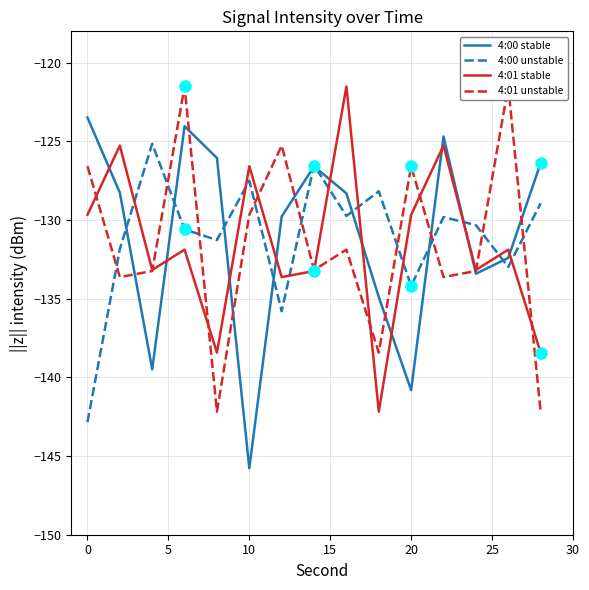

How many values in the 4:01 unstable series are below -133?

8